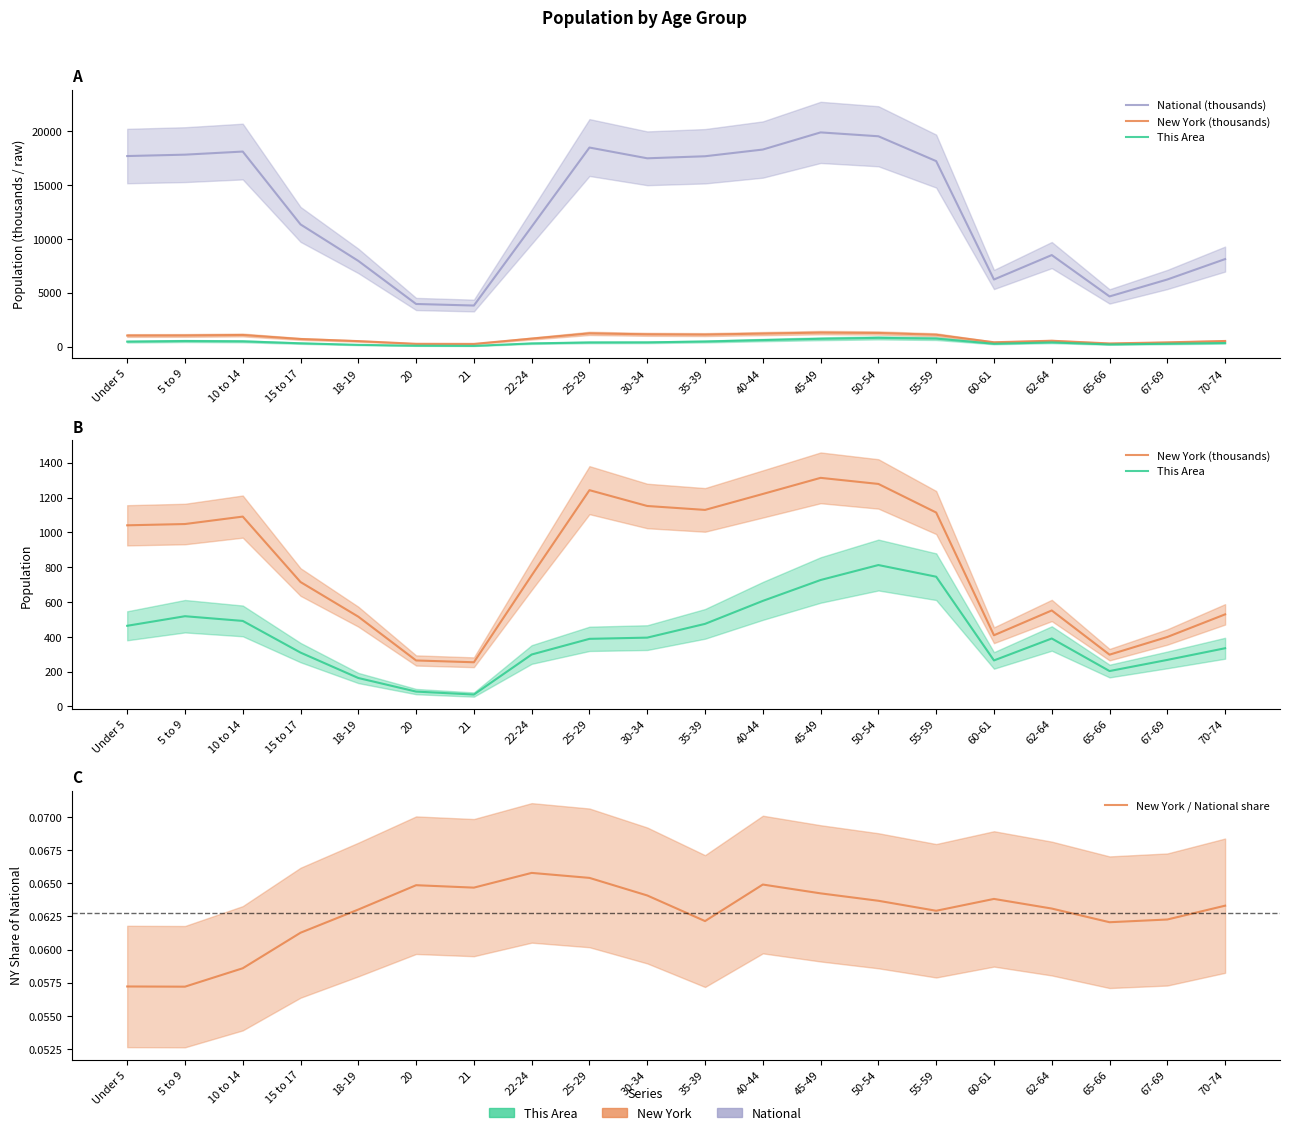

How many interior local valleys does the This Area series have?

3